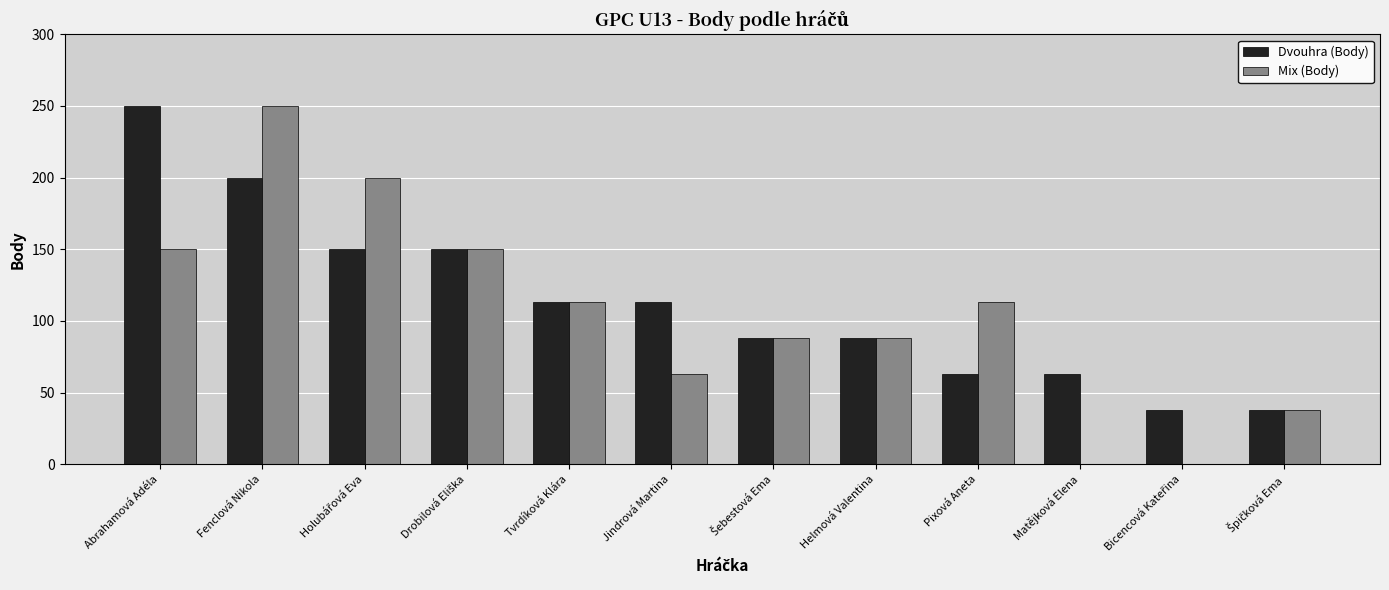

The Mix (Body) series shows 199 at Pixová Aneta. True or false?

False